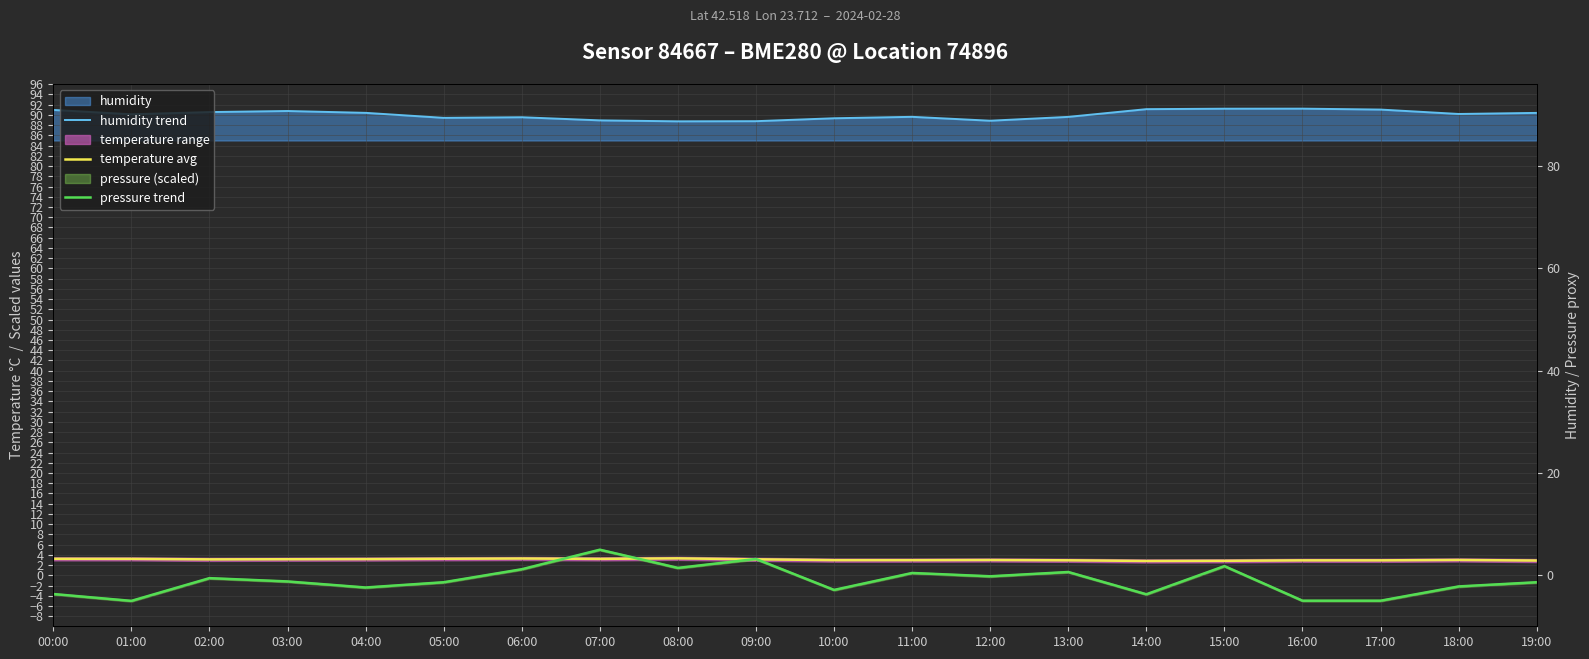

What is the approximate value of humidity trend at 18:00?

90.2